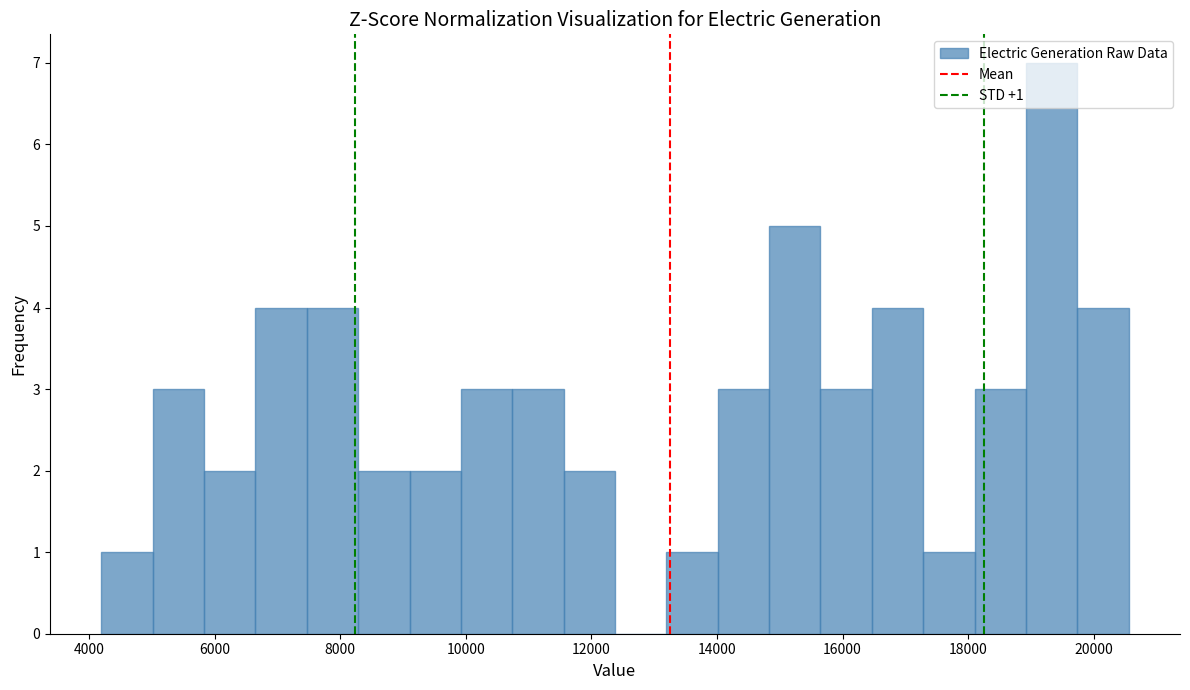

Over which range of the x-axis is the bar tallest?

19000 to 19800